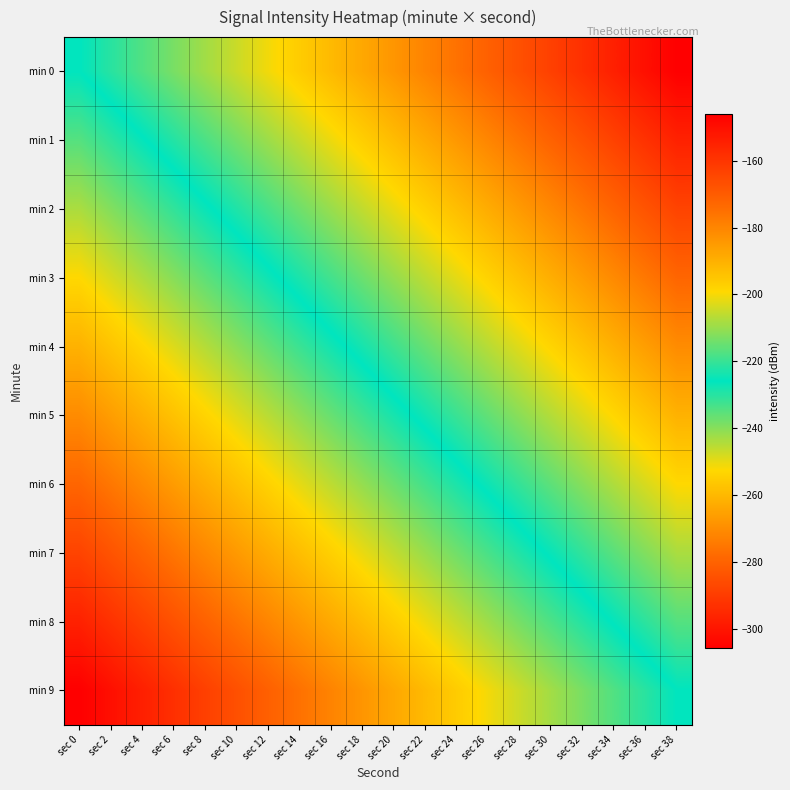

Reading left to right, extract all data points from this chart.

min 0: sec 0=-225.9	sec 2=-230.1	sec 4=-234.3	sec 6=-238.5	sec 8=-242.7	sec 10=-247.0	sec 12=-251.2	sec 14=-255.4	sec 16=-259.6	sec 18=-263.8	sec 20=-268.0	sec 22=-272.2	sec 24=-276.4	sec 26=-280.6	sec 28=-284.9	sec 30=-289.1	sec 32=-293.3	sec 34=-297.5	sec 36=-301.7	sec 38=-305.9
min 1: sec 0=-217.0	sec 2=-221.2	sec 4=-225.4	sec 6=-229.6	sec 8=-233.9	sec 10=-238.1	sec 12=-242.3	sec 14=-246.5	sec 16=-250.7	sec 18=-254.9	sec 20=-259.1	sec 22=-263.3	sec 24=-267.5	sec 26=-271.8	sec 28=-276.0	sec 30=-280.2	sec 32=-284.4	sec 34=-288.6	sec 36=-292.8	sec 38=-297.0
min 2: sec 0=-208.1	sec 2=-212.3	sec 4=-216.5	sec 6=-220.8	sec 8=-225.0	sec 10=-229.2	sec 12=-233.4	sec 14=-237.6	sec 16=-241.8	sec 18=-246.0	sec 20=-250.2	sec 22=-254.4	sec 24=-258.7	sec 26=-262.9	sec 28=-267.1	sec 30=-271.3	sec 32=-275.5	sec 34=-279.7	sec 36=-283.9	sec 38=-288.1
min 3: sec 0=-199.2	sec 2=-203.5	sec 4=-207.7	sec 6=-211.9	sec 8=-216.1	sec 10=-220.3	sec 12=-224.5	sec 14=-228.7	sec 16=-232.9	sec 18=-237.1	sec 20=-241.3	sec 22=-245.6	sec 24=-249.8	sec 26=-254.0	sec 28=-258.2	sec 30=-262.4	sec 32=-266.6	sec 34=-270.8	sec 36=-275.0	sec 38=-279.2
min 4: sec 0=-190.4	sec 2=-194.6	sec 4=-198.8	sec 6=-203.0	sec 8=-207.2	sec 10=-211.4	sec 12=-215.6	sec 14=-219.8	sec 16=-224.0	sec 18=-228.2	sec 20=-232.5	sec 22=-236.7	sec 24=-240.9	sec 26=-245.1	sec 28=-249.3	sec 30=-253.5	sec 32=-257.7	sec 34=-261.9	sec 36=-266.1	sec 38=-270.4
min 5: sec 0=-181.5	sec 2=-185.7	sec 4=-189.9	sec 6=-194.1	sec 8=-198.3	sec 10=-202.5	sec 12=-206.7	sec 14=-210.9	sec 16=-215.1	sec 18=-219.4	sec 20=-223.6	sec 22=-227.8	sec 24=-232.0	sec 26=-236.2	sec 28=-240.4	sec 30=-244.6	sec 32=-248.8	sec 34=-253.0	sec 36=-257.3	sec 38=-261.5
min 6: sec 0=-172.6	sec 2=-176.8	sec 4=-181.0	sec 6=-185.2	sec 8=-189.4	sec 10=-193.6	sec 12=-197.8	sec 14=-202.0	sec 16=-206.3	sec 18=-210.5	sec 20=-214.7	sec 22=-218.9	sec 24=-223.1	sec 26=-227.3	sec 28=-231.5	sec 30=-235.7	sec 32=-239.9	sec 34=-244.2	sec 36=-248.4	sec 38=-252.6
min 7: sec 0=-163.7	sec 2=-167.9	sec 4=-172.1	sec 6=-176.3	sec 8=-180.5	sec 10=-184.7	sec 12=-188.9	sec 14=-193.2	sec 16=-197.4	sec 18=-201.6	sec 20=-205.8	sec 22=-210.0	sec 24=-214.2	sec 26=-218.4	sec 28=-222.6	sec 30=-226.8	sec 32=-231.1	sec 34=-235.3	sec 36=-239.5	sec 38=-243.7
min 8: sec 0=-154.8	sec 2=-159.0	sec 4=-163.2	sec 6=-167.4	sec 8=-171.6	sec 10=-175.8	sec 12=-180.1	sec 14=-184.3	sec 16=-188.5	sec 18=-192.7	sec 20=-196.9	sec 22=-201.1	sec 24=-205.3	sec 26=-209.5	sec 28=-213.7	sec 30=-218.0	sec 32=-222.2	sec 34=-226.4	sec 36=-230.6	sec 38=-234.8
min 9: sec 0=-145.9	sec 2=-150.1	sec 4=-154.3	sec 6=-158.5	sec 8=-162.7	sec 10=-167.0	sec 12=-171.2	sec 14=-175.4	sec 16=-179.6	sec 18=-183.8	sec 20=-188.0	sec 22=-192.2	sec 24=-196.4	sec 26=-200.6	sec 28=-204.9	sec 30=-209.1	sec 32=-213.3	sec 34=-217.5	sec 36=-221.7	sec 38=-225.9